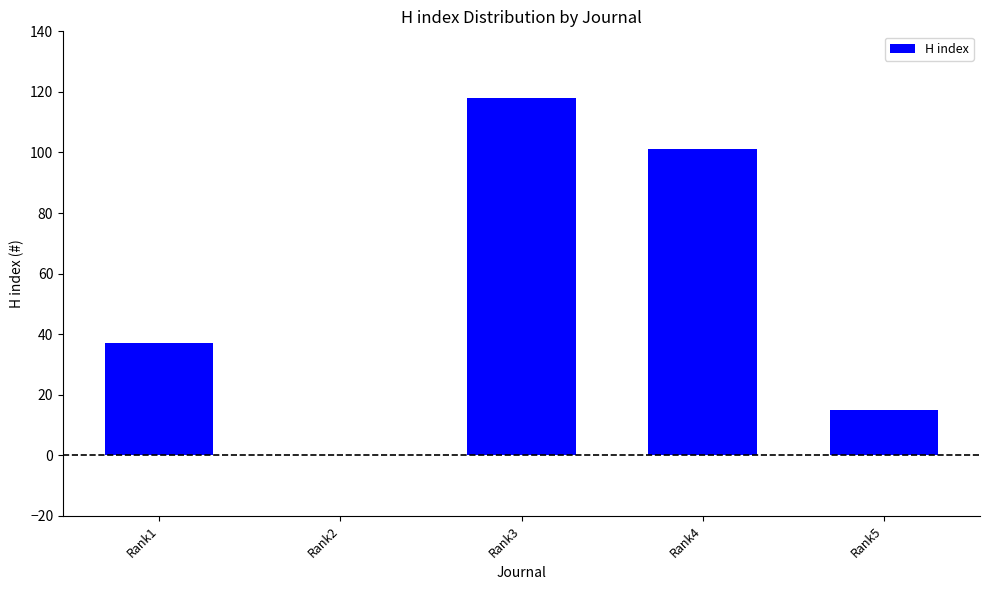

The value at Rank5 is 15. True or false?

True